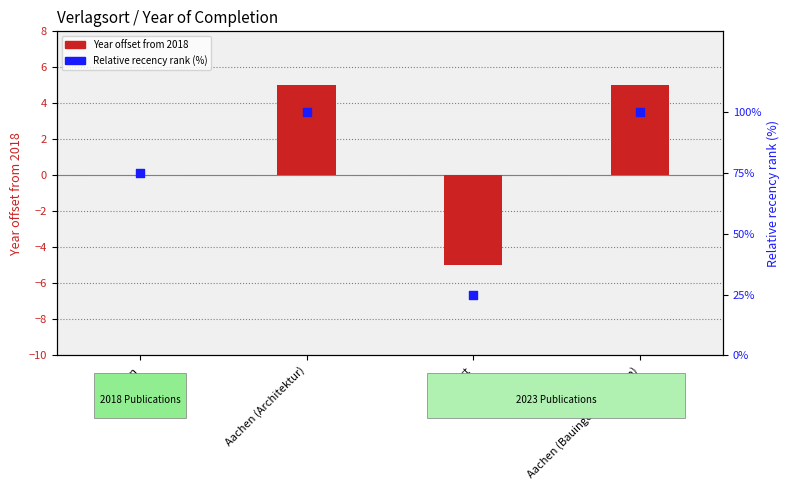

Which series has the largest total across all categories?

Relative recency rank (%)